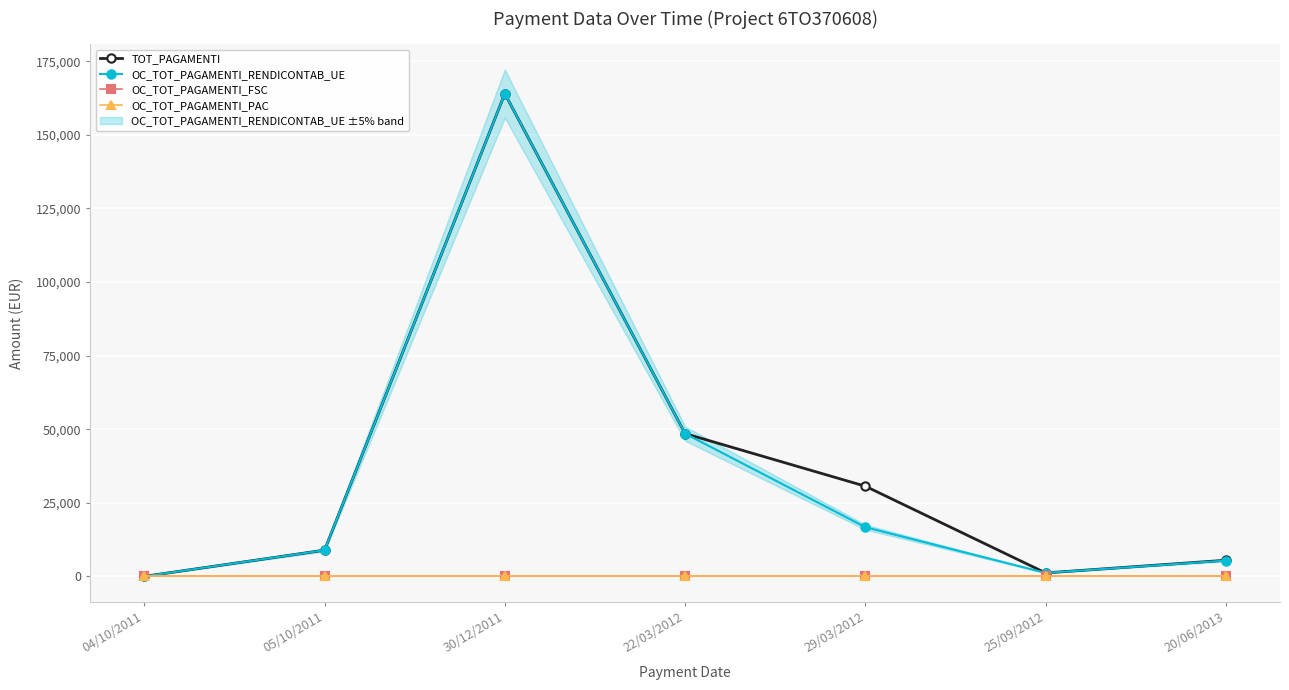

Reading left to right, transcribe all the data shown in this chart.

TOT_PAGAMENTI: 04/10/2011=0.0	05/10/2011=8906.2	30/12/2011=164032.0	22/03/2012=48507.2	29/03/2012=30635.0	25/09/2012=1175.4	20/06/2013=5484.0
OC_TOT_PAGAMENTI_RENDICONTAB_UE: 04/10/2011=0.0	05/10/2011=8906.2	30/12/2011=164032.0	22/03/2012=48507.2	29/03/2012=16721.3	25/09/2012=1175.4	20/06/2013=5372.1
OC_TOT_PAGAMENTI_FSC: 04/10/2011=0.0	05/10/2011=0.0	30/12/2011=0.0	22/03/2012=0.0	29/03/2012=0.0	25/09/2012=0.0	20/06/2013=0.0
OC_TOT_PAGAMENTI_PAC: 04/10/2011=0.0	05/10/2011=0.0	30/12/2011=0.0	22/03/2012=0.0	29/03/2012=0.0	25/09/2012=0.0	20/06/2013=0.0